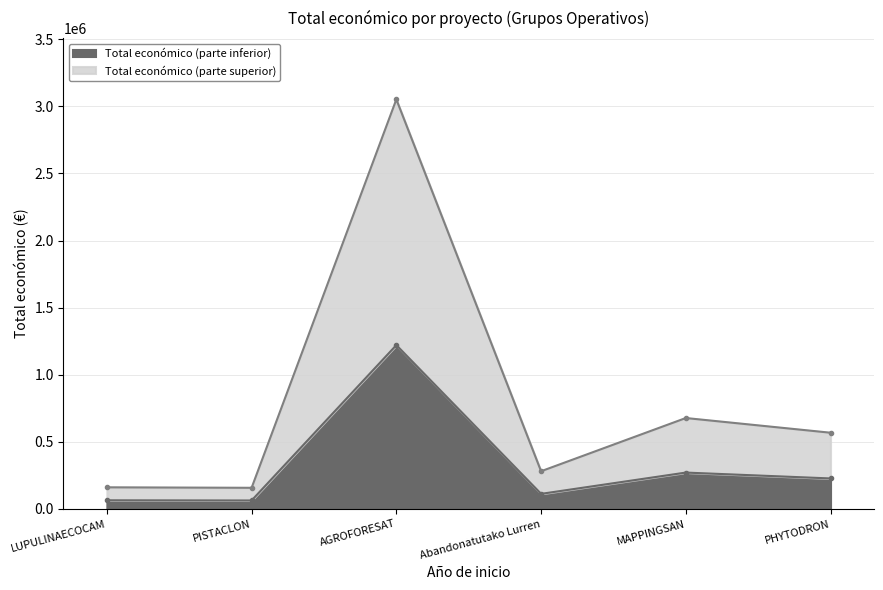

Rank the categories by value from highest to lowest.

AGROFORESAT, MAPPINGSAN, PHYTODRON, Abandonatutako Lurren, LUPULINAECOCAM, PISTACLON